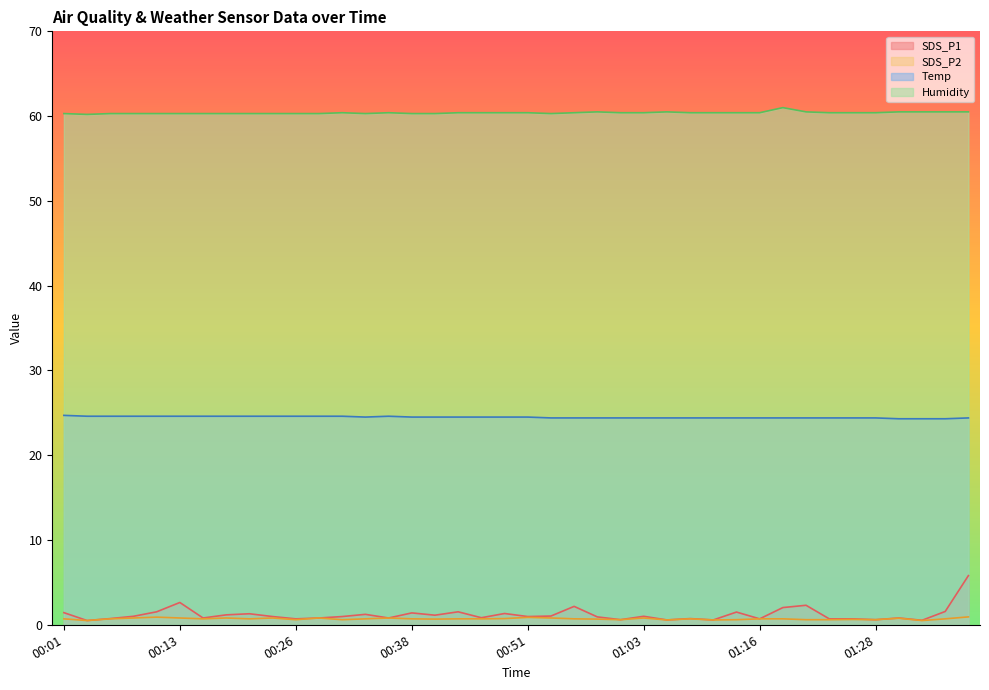

What is the smallest value displayed?

0.5